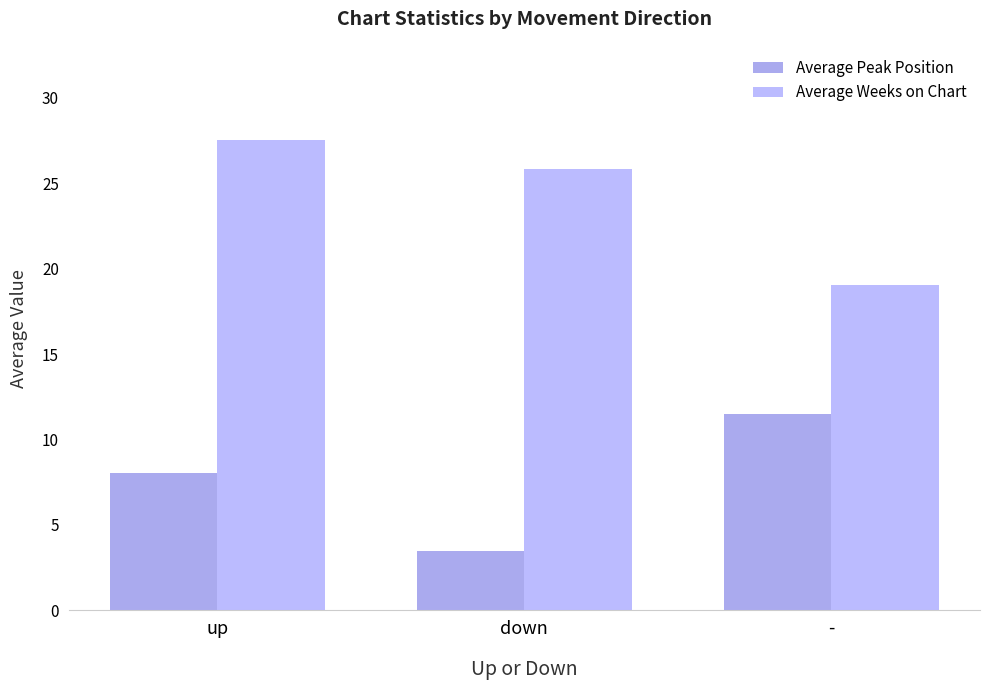

What is the label of the 3rd bar from the right?

up